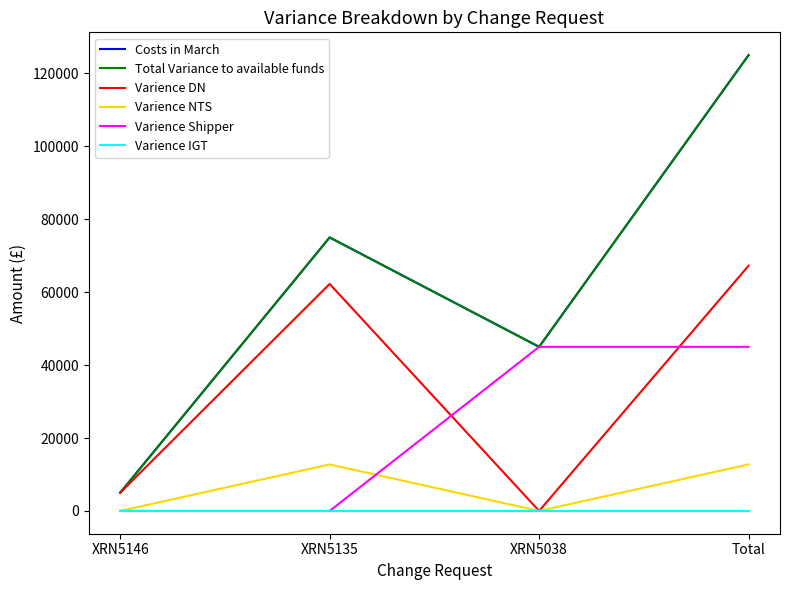

What position from the left is XRN5135?

2